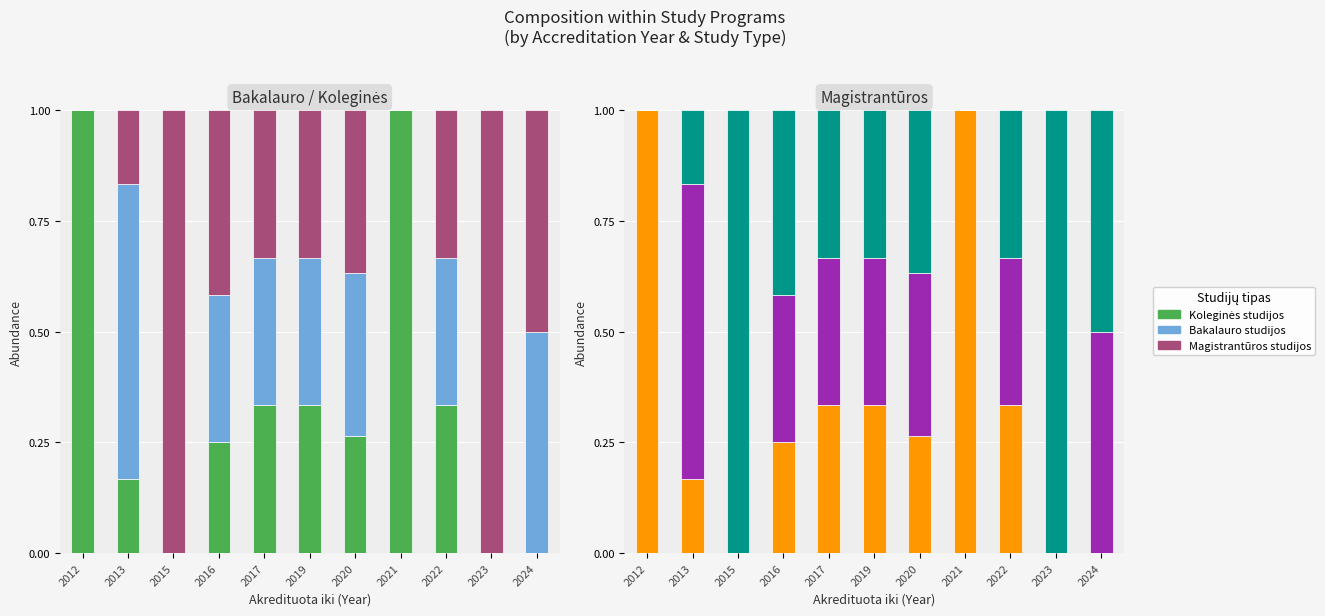

At how many categories does at least one series exceed 0?

11